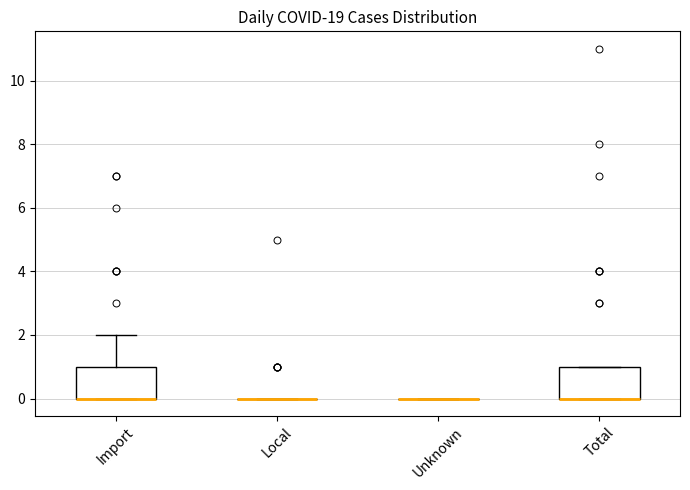

Reading left to right, read every box against the y-axis: the position of its median line, the range the box covers, and the ends of its whiskers. The values are not printed on the chart, so give them approximately, as read against the axis.

Import: median 0 (drawn on the box's lower edge), box 0 to 1, whiskers 0 to 2
Local: box collapsed to a line at 0, whiskers 0 to 0
Unknown: box collapsed to a line at 0, whiskers 0 to 0
Total: median 0 (drawn on the box's lower edge), box 0 to 1, whiskers 0 to 1